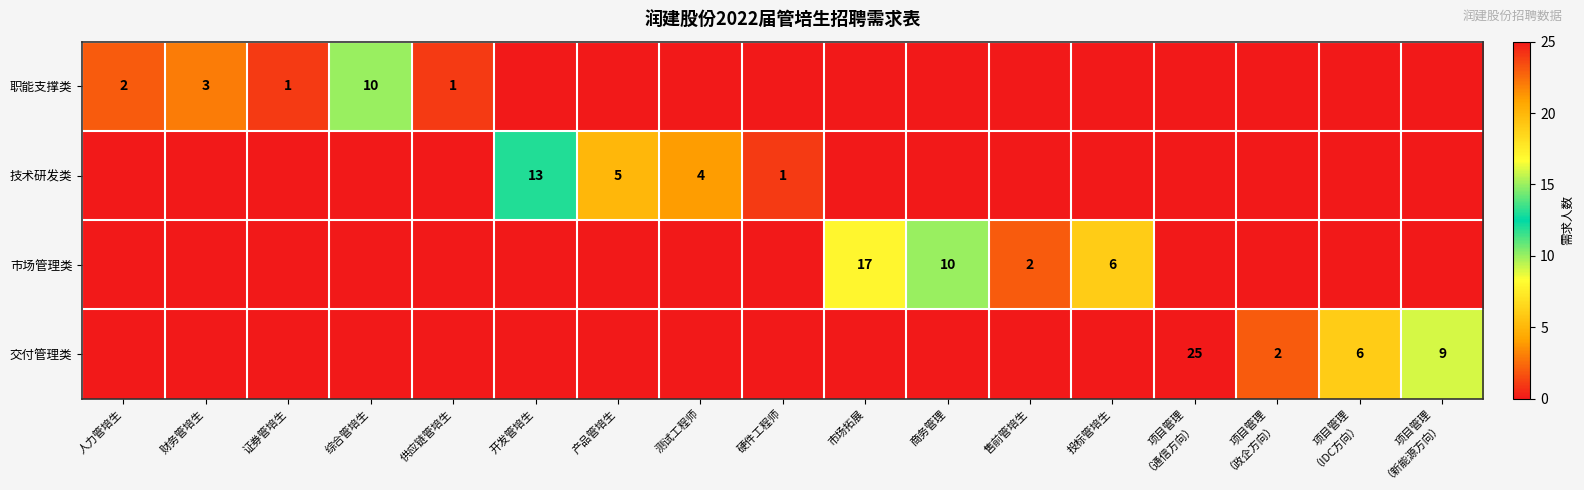

Is it true that 职能支撑类 equals 10 at 综合管培生?

True